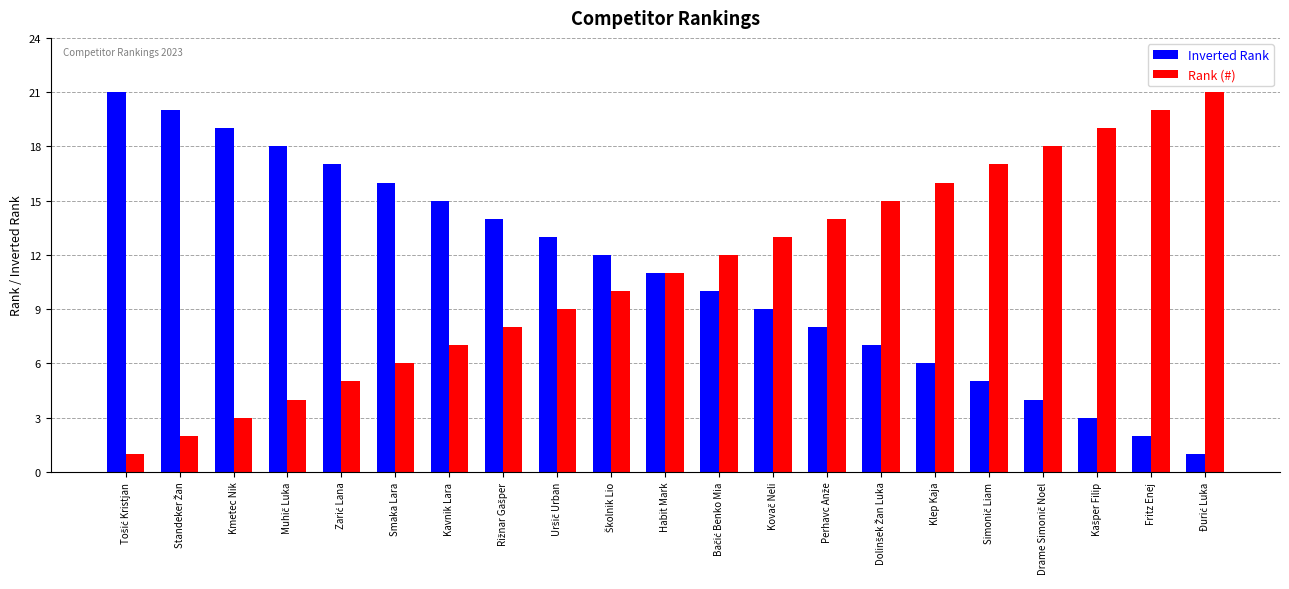

What is the maximum value shown in the chart?

21